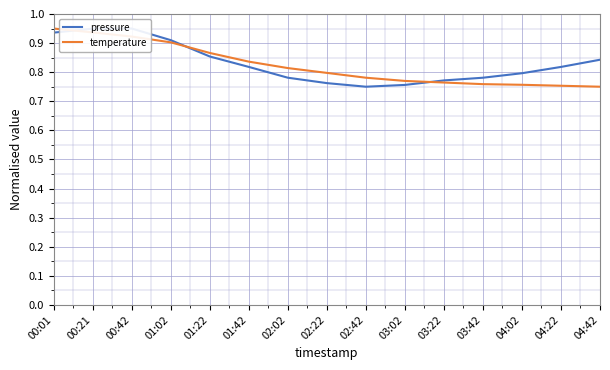

How many lines are shown in the chart?

2